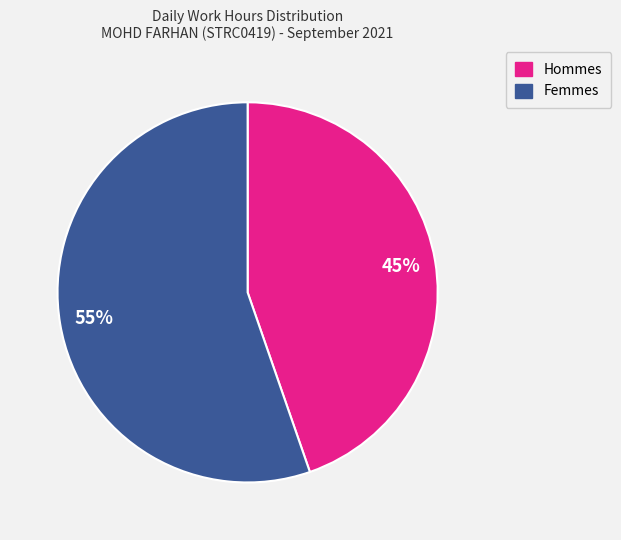

To the nearest percent, what is the average slice percentage?

50%